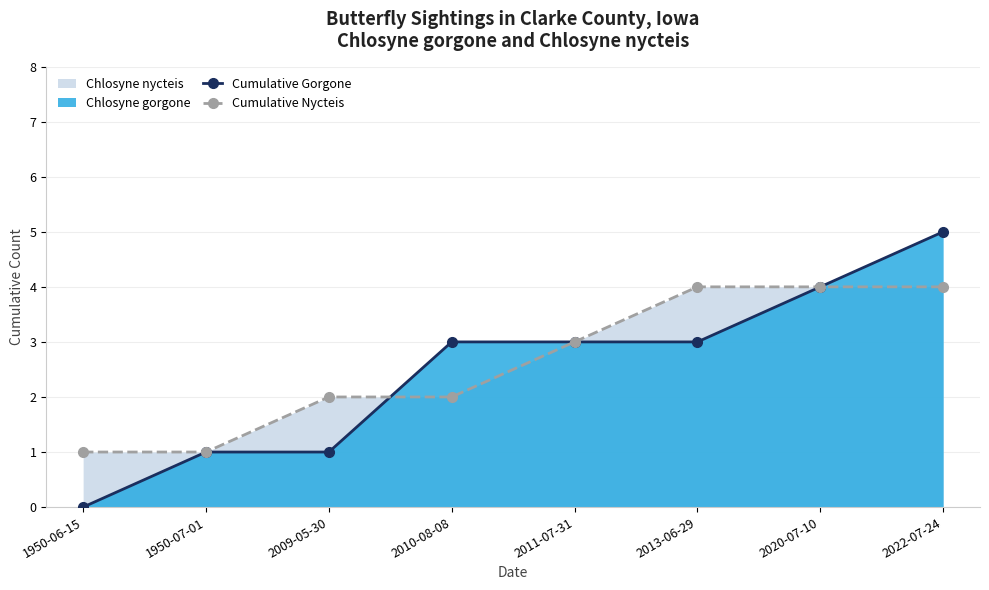

How many lines are shown in the chart?

2